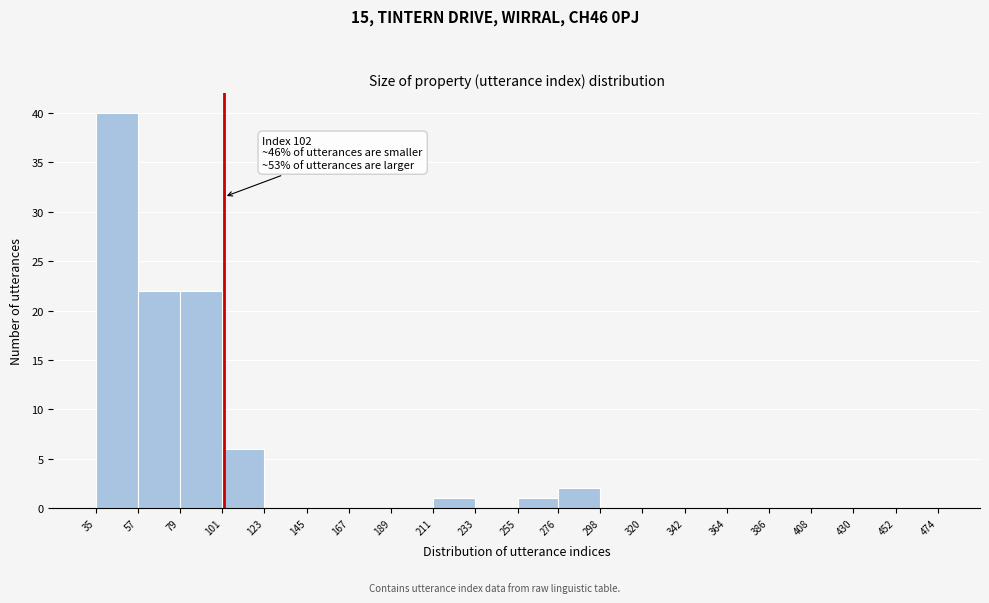

Which range on the x-axis has the tallest bar?

35 to 57